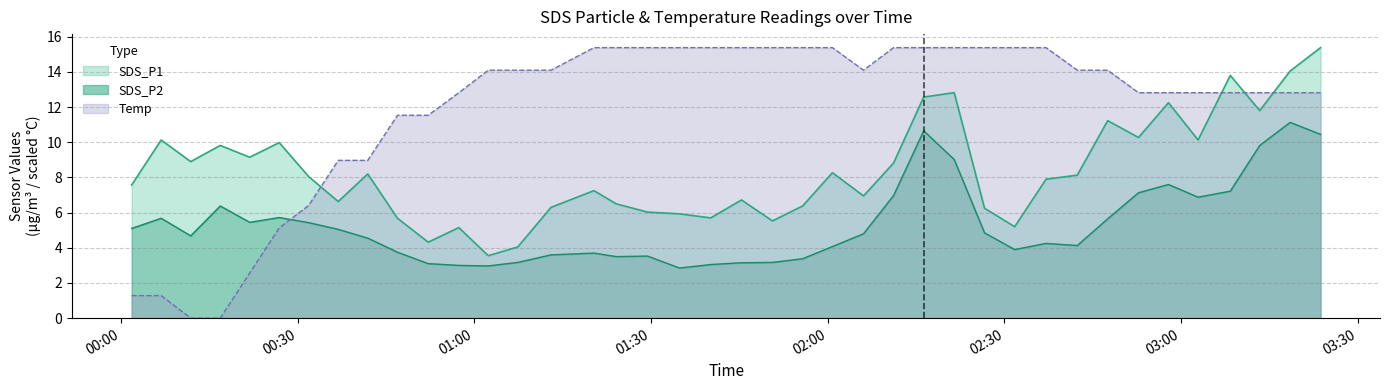

What is the average value of the SDS_P2 series?

5.3